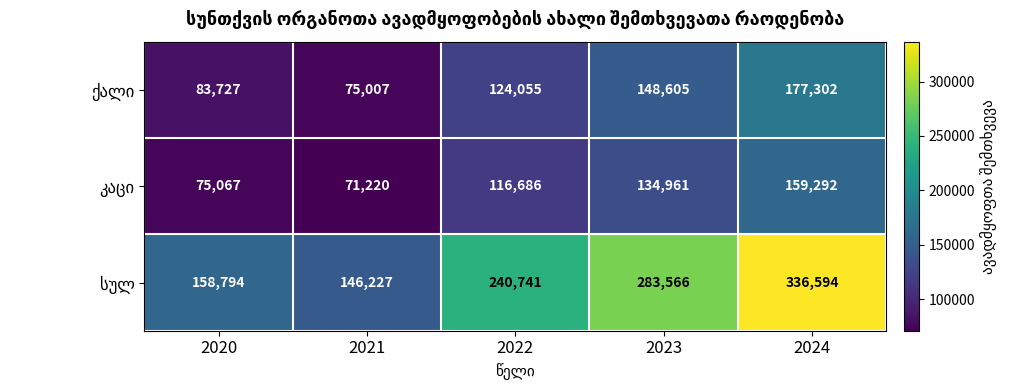

What is the difference between the highest and lowest values at 2023?

148605